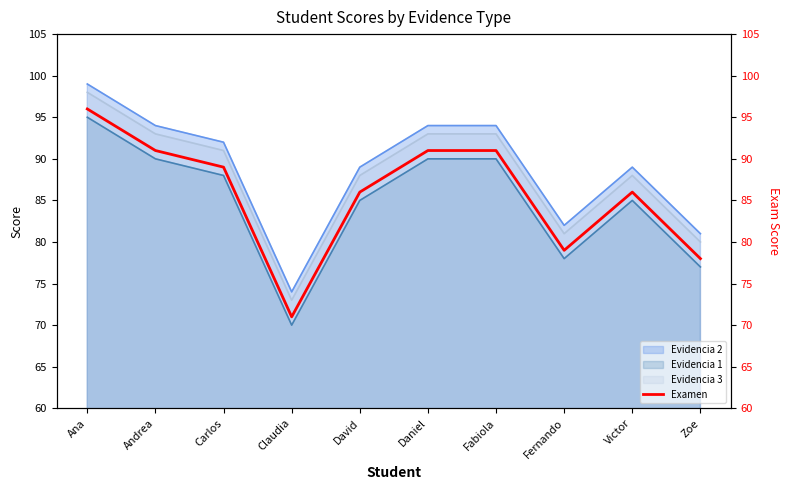

What is the sum of all values?

858